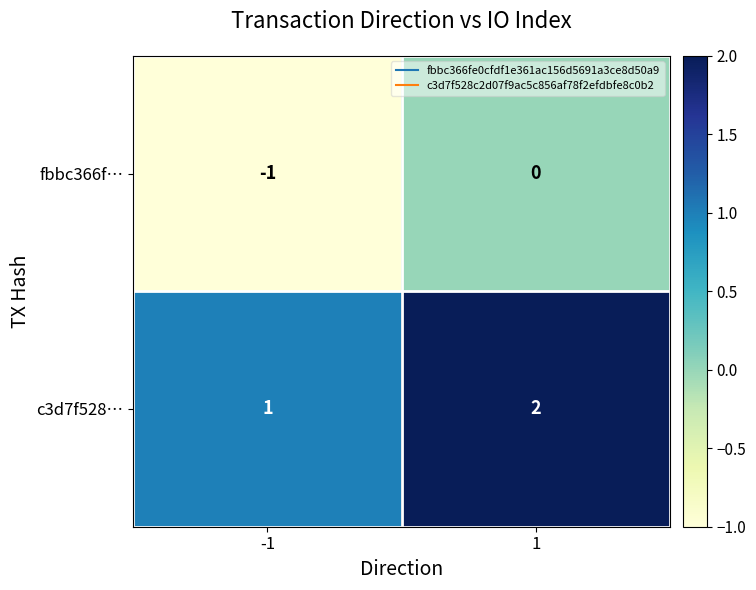

What is the sum of all c3d7f528… values?

3